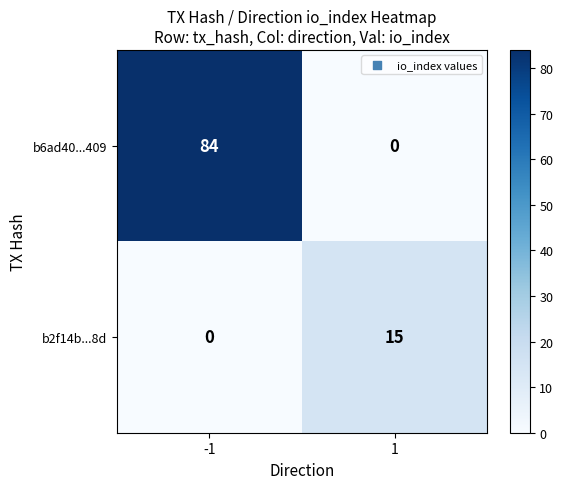

How many distinct data groups are displayed?

2